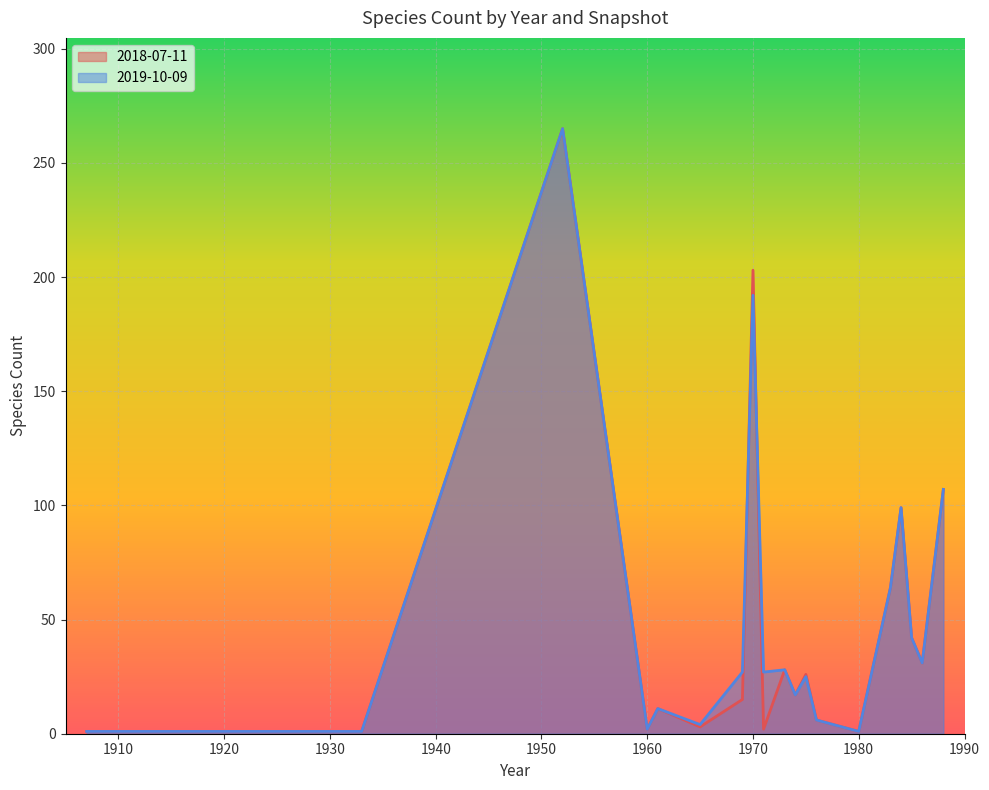

Between 1932 and 1952, which is larger?

1952